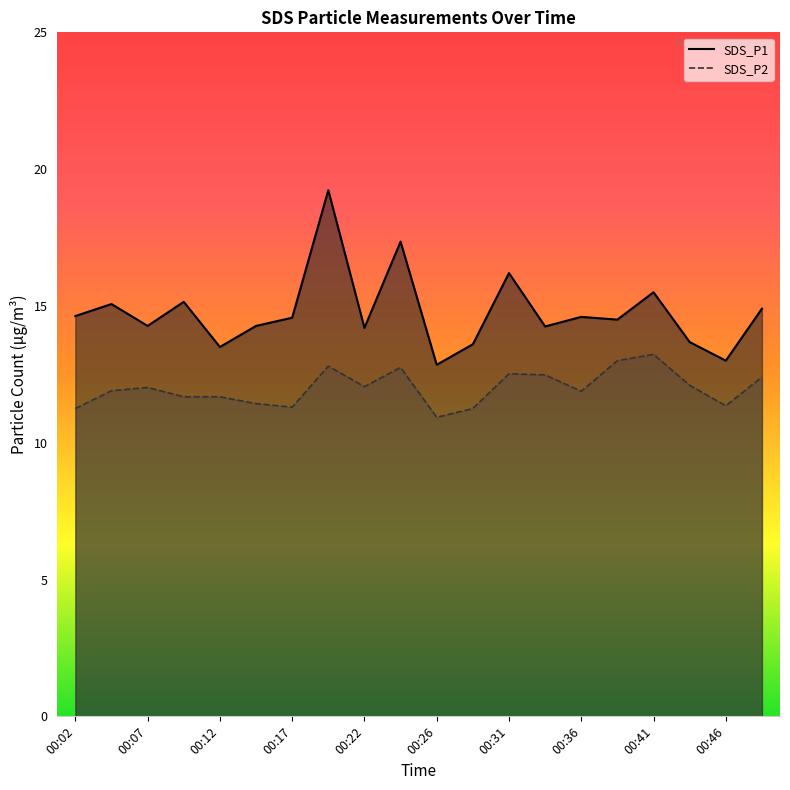

Which category has the highest value in the SDS_P1 series?

00:19